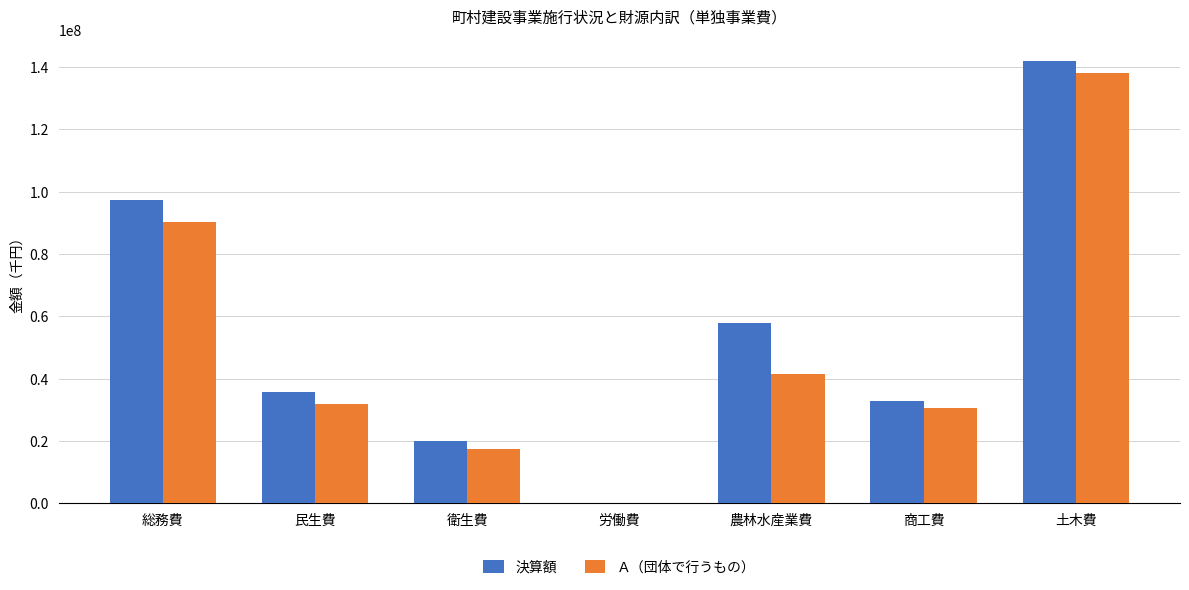

Reading right to left, what are all the values shown in this chart?

決算額: 141778458	32870798	57718323	191245	20092021	35773774	97355888
Ａ（団体で行うもの）: 138002158	30447563	41503746	190685	17500941	31866730	90155492